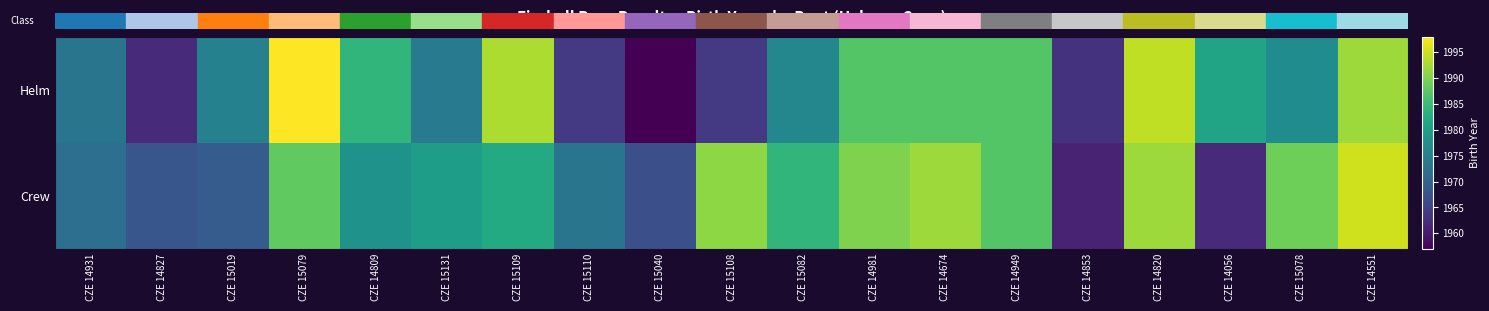

Reading left to right, transcribe all the data shown in this chart.

Helm: CZE 14931=1973	CZE 14827=1962	CZE 15019=1975	CZE 15079=1998	CZE 14809=1984	CZE 15131=1974	CZE 15109=1993	CZE 15110=1964	CZE 15040=1957	CZE 15108=1964	CZE 15082=1976	CZE 14981=1987	CZE 14674=1987	CZE 14949=1987	CZE 14853=1963	CZE 14820=1994	CZE 14056=1981	CZE 15078=1977	CZE 14551=1992
Crew: CZE 14931=1972	CZE 14827=1968	CZE 15019=1969	CZE 15079=1988	CZE 14809=1978	CZE 15131=1980	CZE 15109=1982	CZE 15110=1973	CZE 15040=1967	CZE 15108=1991	CZE 15082=1984	CZE 14981=1990	CZE 14674=1992	CZE 14949=1987	CZE 14853=1961	CZE 14820=1992	CZE 14056=1962	CZE 15078=1989	CZE 14551=1995